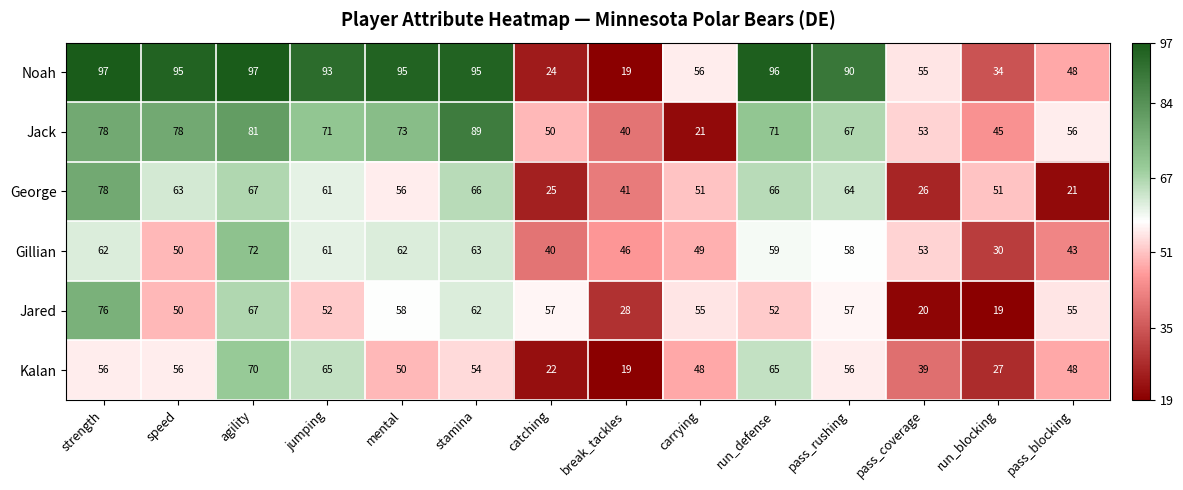

Is it true that George equals 21 at pass_blocking?

True